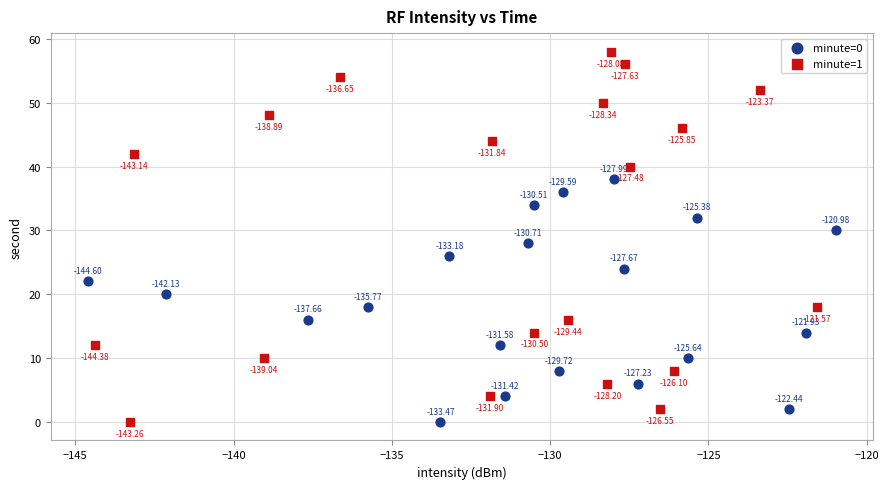

Which series reaches the maximum Y coordinate?

minute=1